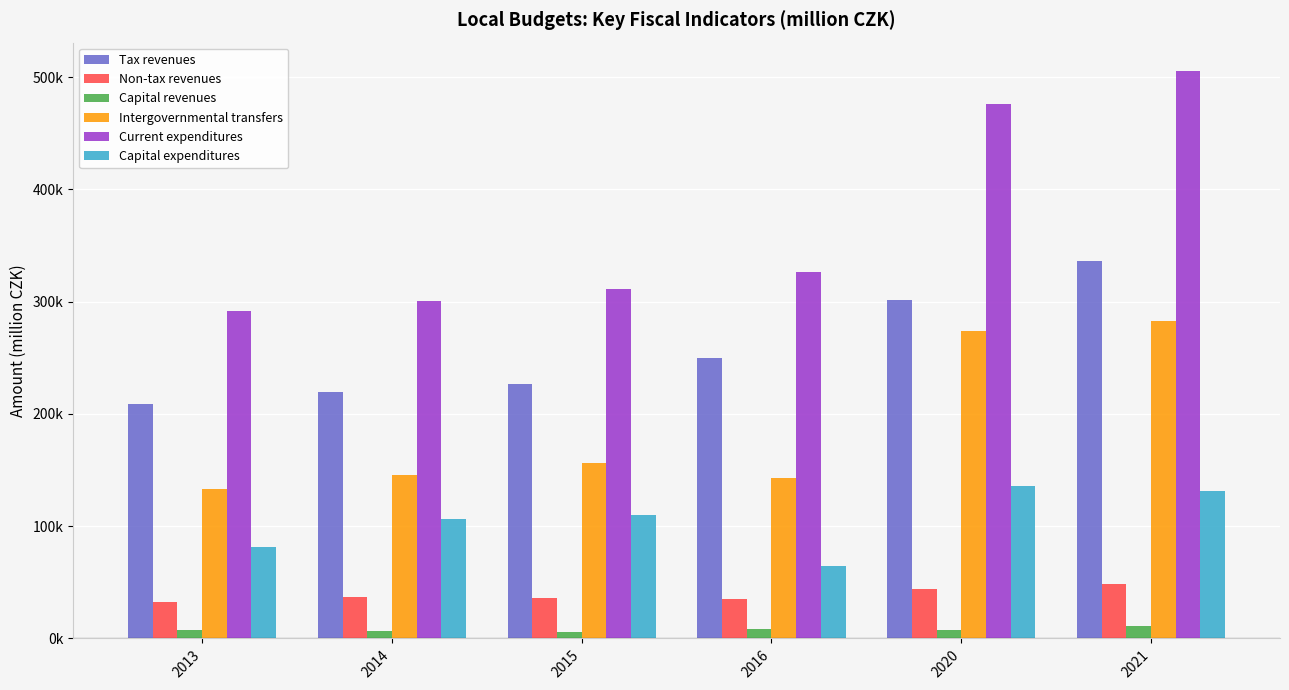

Does the chart contain any negative values?

No